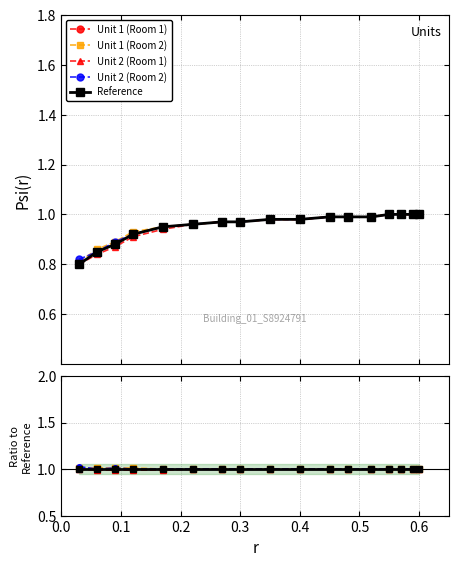

Reading left to right, what are all the values shown in this chart?

Unit 1 (Room 1): 1.0	1.0	1.0	1.0	1.0	1.0	1.0	1.0	1.0	1.0	1.0	1.0	1.0	1.0	1.0	1.0	1.0
Unit 1 (Room 2): 1.0	1.0	1.0	1.0	1.0	1.0	1.0	1.0	1.0	1.0	1.0	1.0	1.0	1.0	1.0	1.0	1.0
Unit 2 (Room 1): 1.0	1.0	1.0	1.0	1.0	1.0	1.0	1.0	1.0	1.0	1.0	1.0	1.0	1.0	1.0	1.0	1.0
Unit 2 (Room 2): 1.0	1.0	1.0	1.0	1.0	1.0	1.0	1.0	1.0	1.0	1.0	1.0	1.0	1.0	1.0	1.0	1.0
Reference: 1.0	1.0	1.0	1.0	1.0	1.0	1.0	1.0	1.0	1.0	1.0	1.0	1.0	1.0	1.0	1.0	1.0